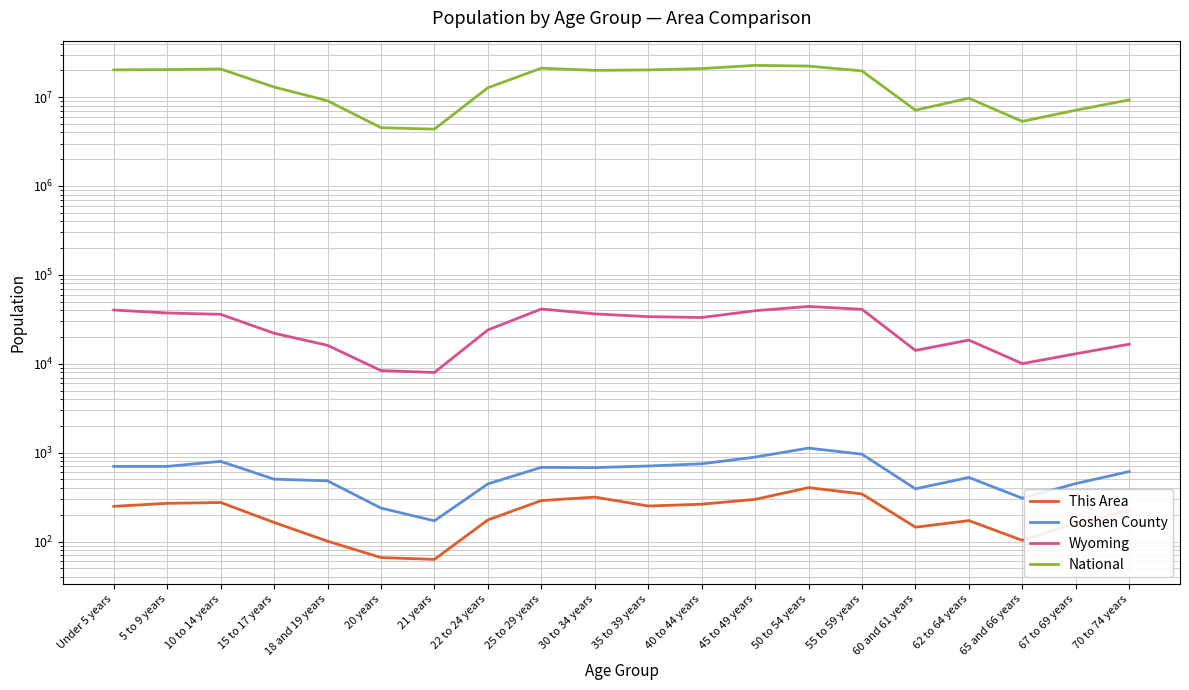

What is the difference between the maximum and second lowest values in the National series?

18189462